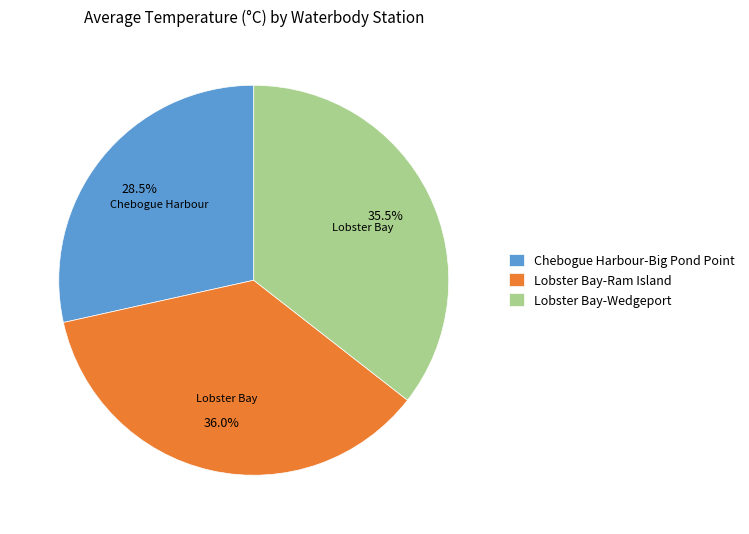

What is the ratio of the value at Chebogue Harbour-Big Pond Point to the value at Lobster Bay-Ram Island?

0.8